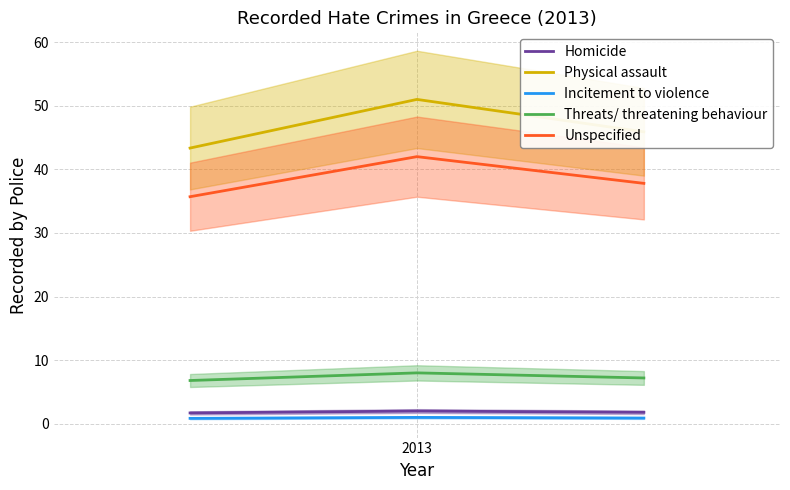

Is this an area chart (filled region under the line)?

No